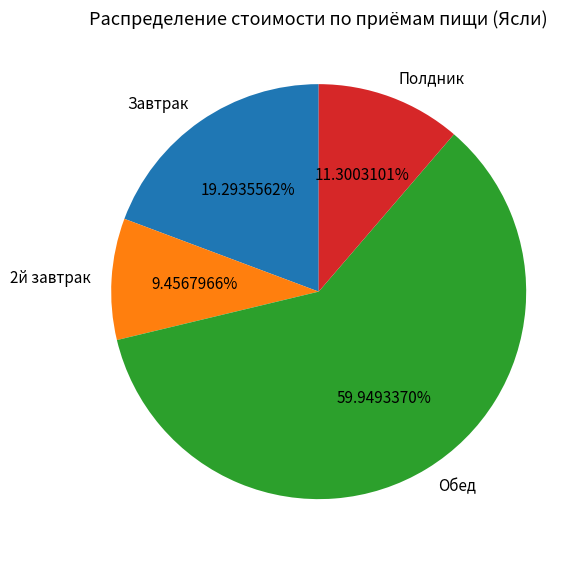

Is it true that Полдник is 4% of the pie?

False